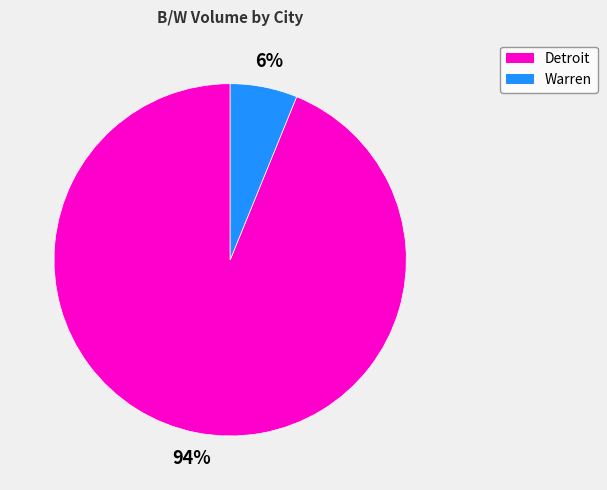

To the nearest percent, what is the difference between the largest and smallest slice percentages?

88%